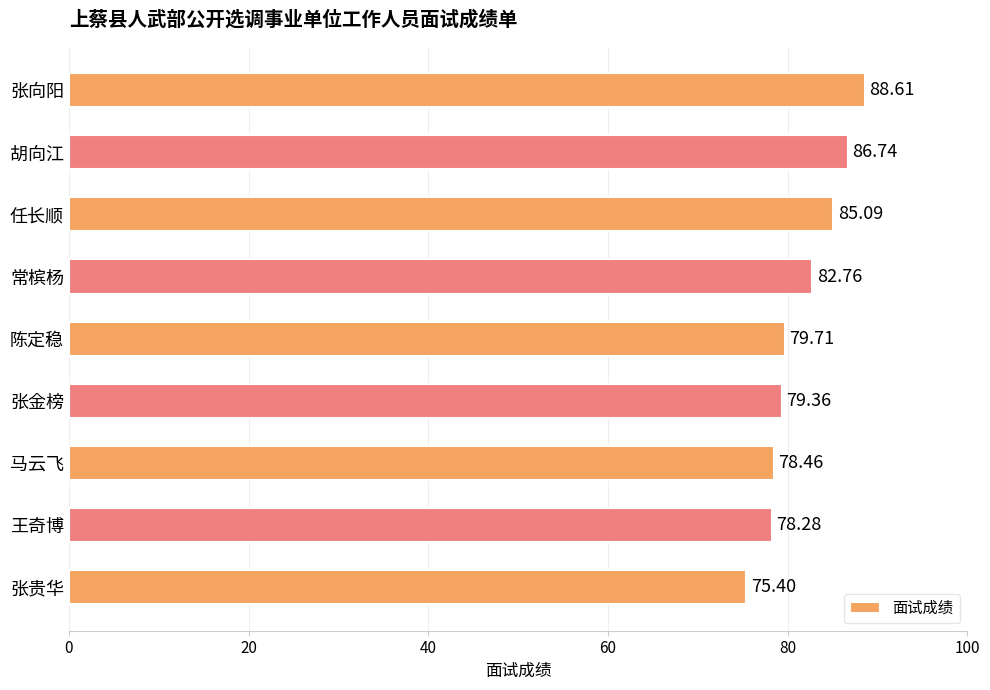

Which label corresponds to the largest value in the chart?

张向阳